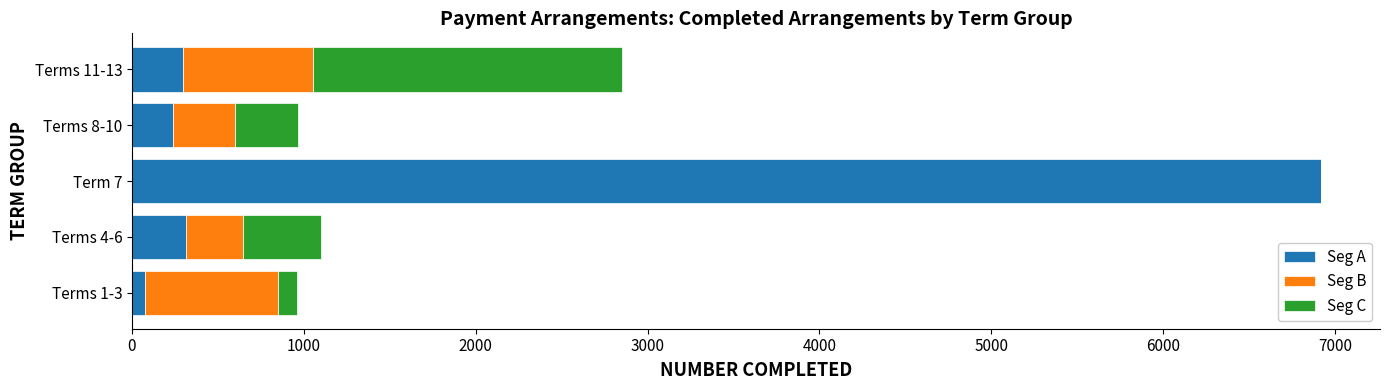

What is the sum of all Seg A values?

7834